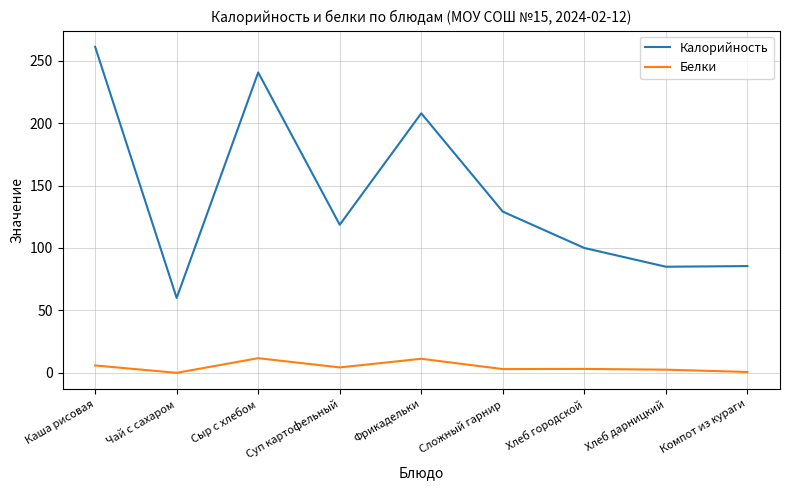

Rank the series by their maximum value, from lowest to highest.

Белки, Калорийность